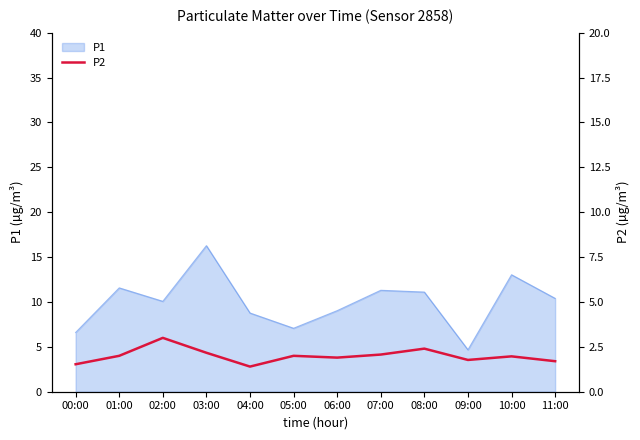

Is it true that P1 equals 11.6 at 01:00?

True